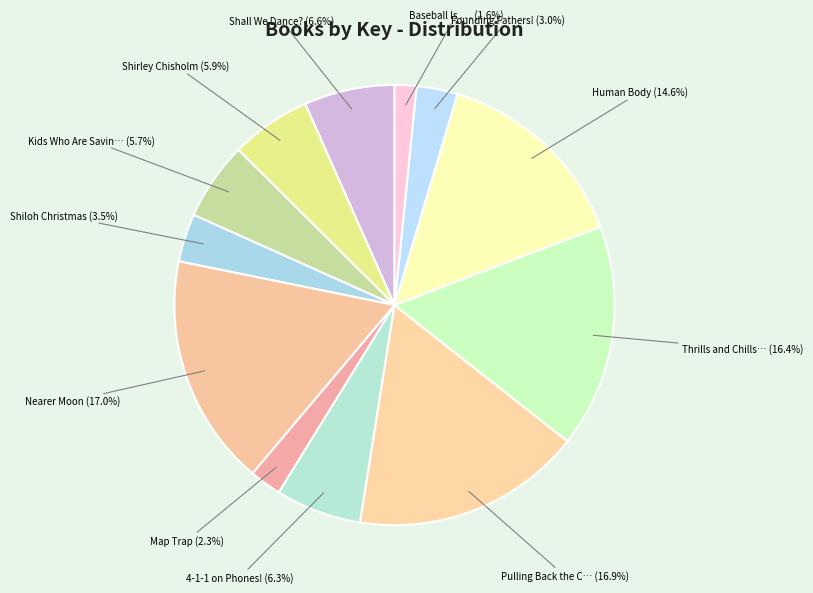

Rank the categories by value from highest to lowest.

Nearer Moon, Pulling Back the Curtain on Magic!, Thrills and Chills of Amusement Parks, Human Body, Shall We Dance?, 4-1-1 on Phones!, Shirley Chisholm, Kids Who Are Saving the Planet, Shiloh Christmas, Founding Fathers!, Map Trap, Baseball Is . . .